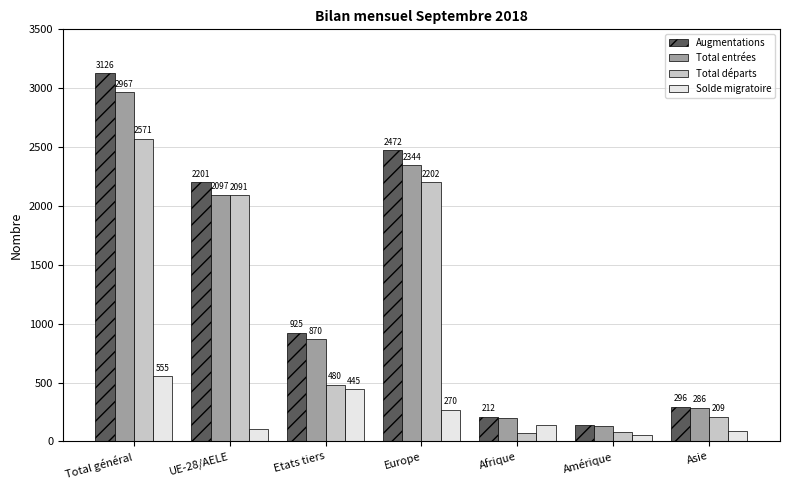

How many bars are there in each group?

4